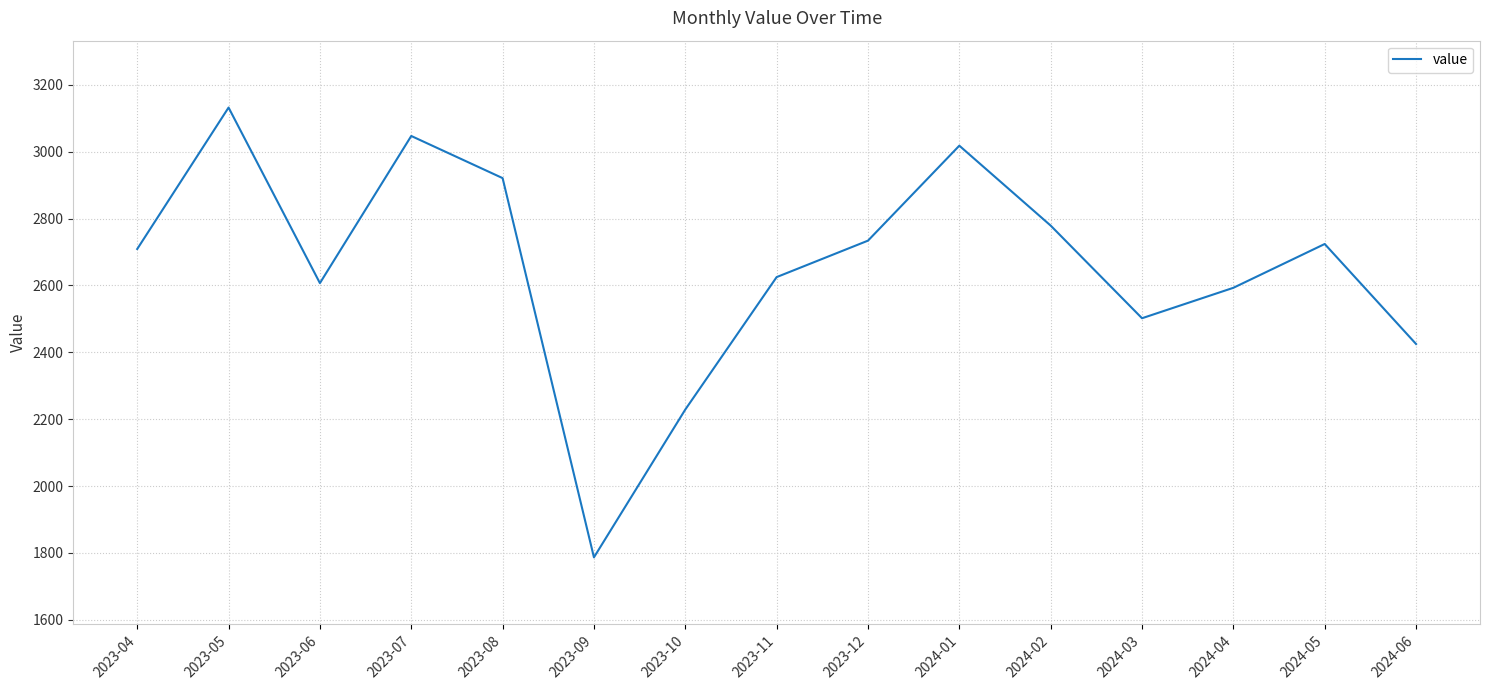

The chart shows a value of 2734 at 2023-12. True or false?

True